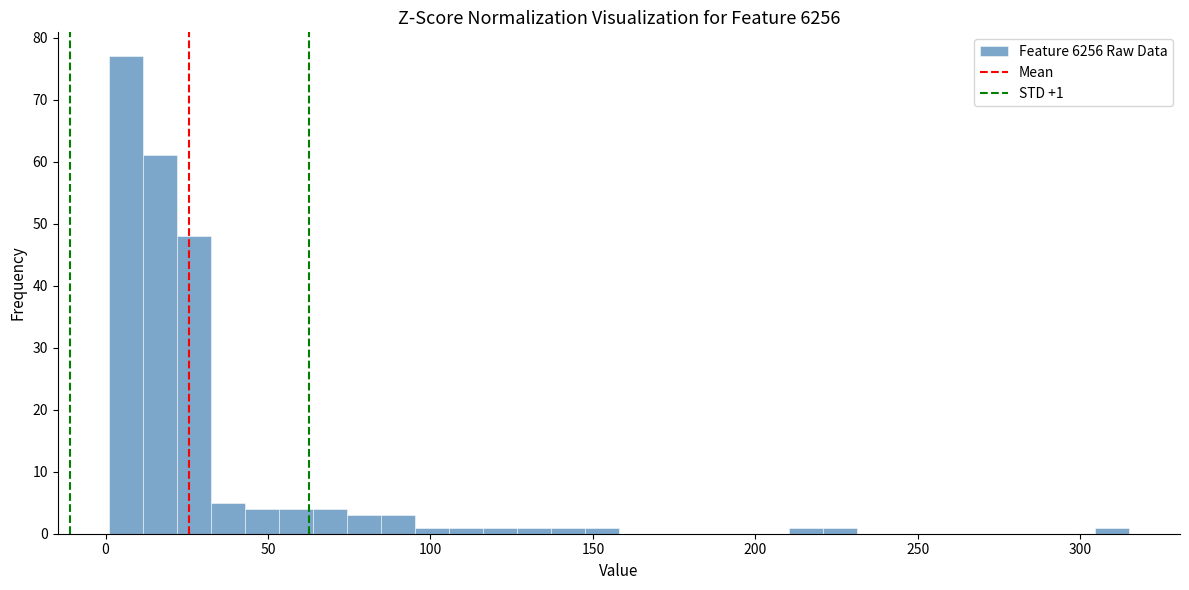

Read against the x-axis, roughly where is the centre of the tallest bar?

5